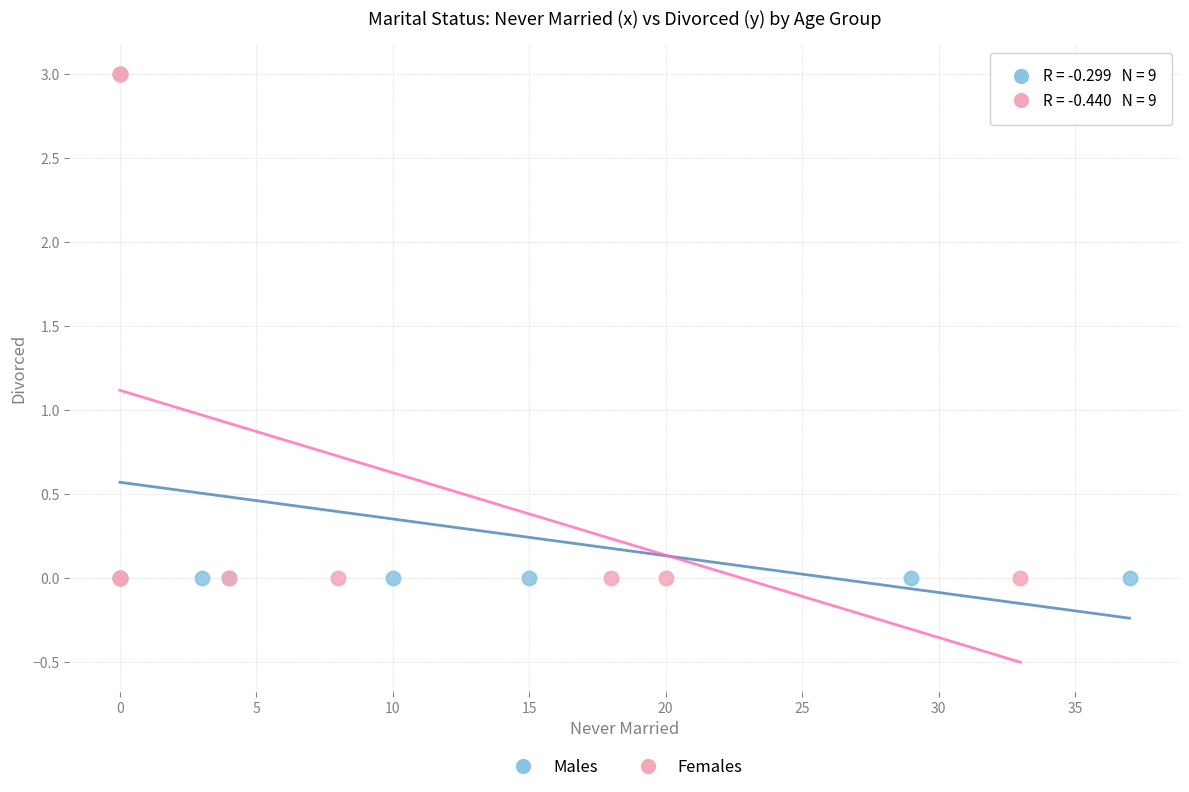

What are all the series names shown in the legend?

Males, Females